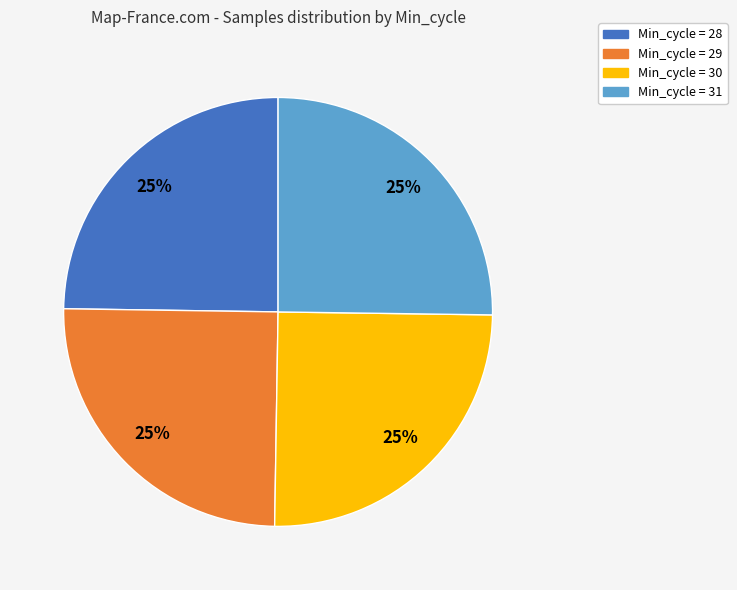

To the nearest percent, what portion does Min_cycle = 29 represent?

25%